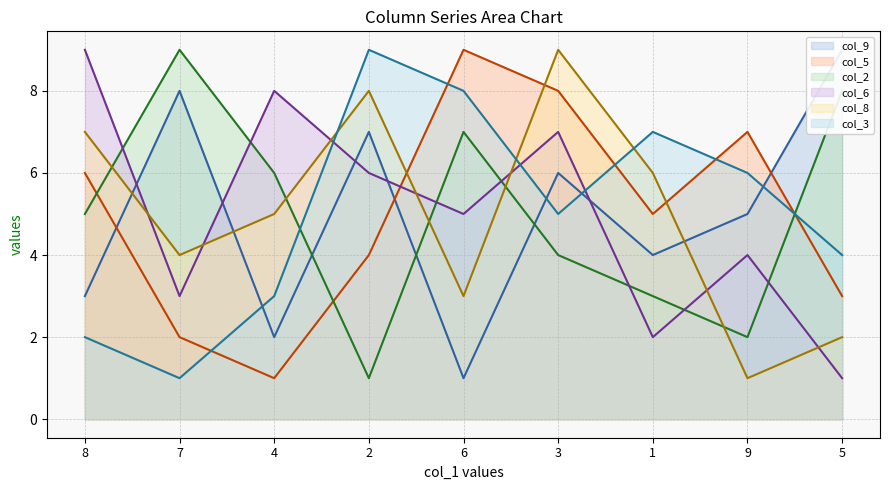

What is the sum of the col_9 line values at 6 and 5?

10